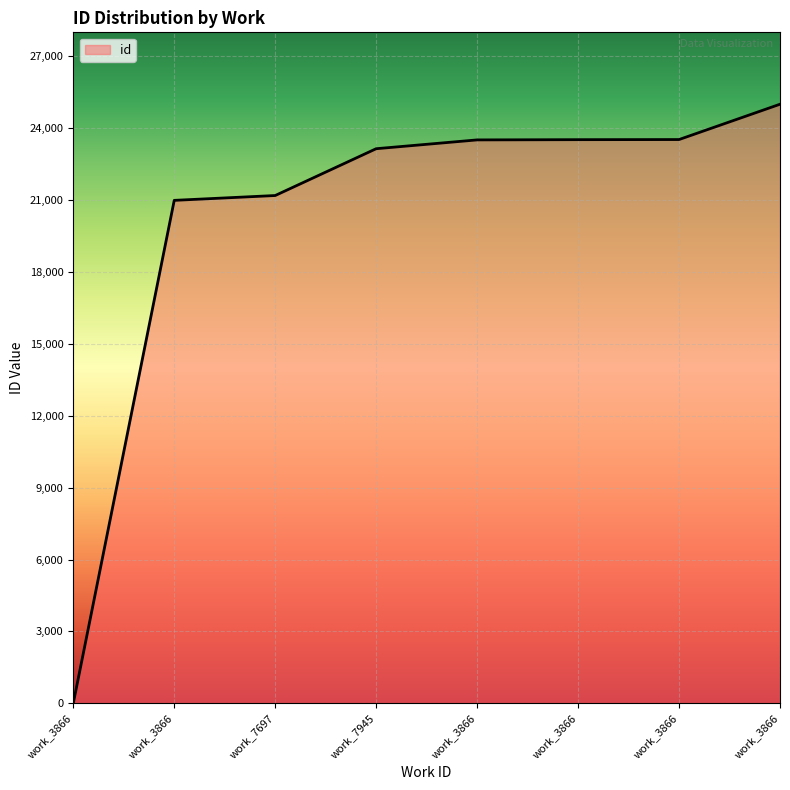

Count the number of values greater than 23511.

4